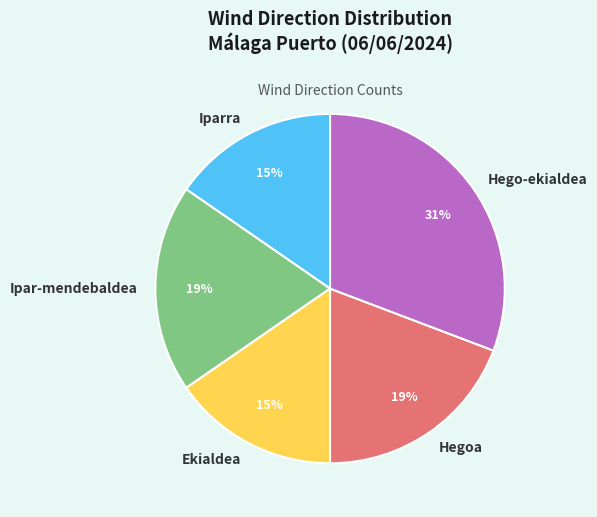

How many segments does this pie chart have?

5